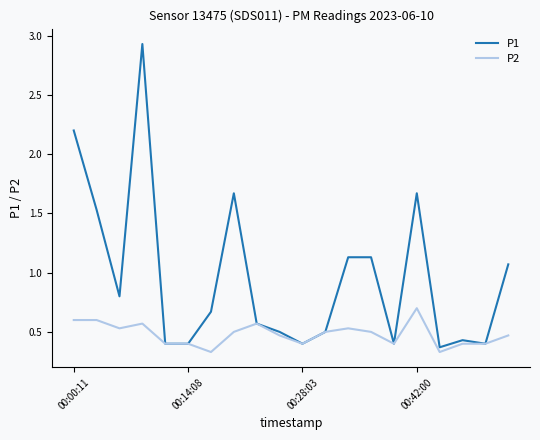

Rank the series by their maximum value, from lowest to highest.

P2, P1